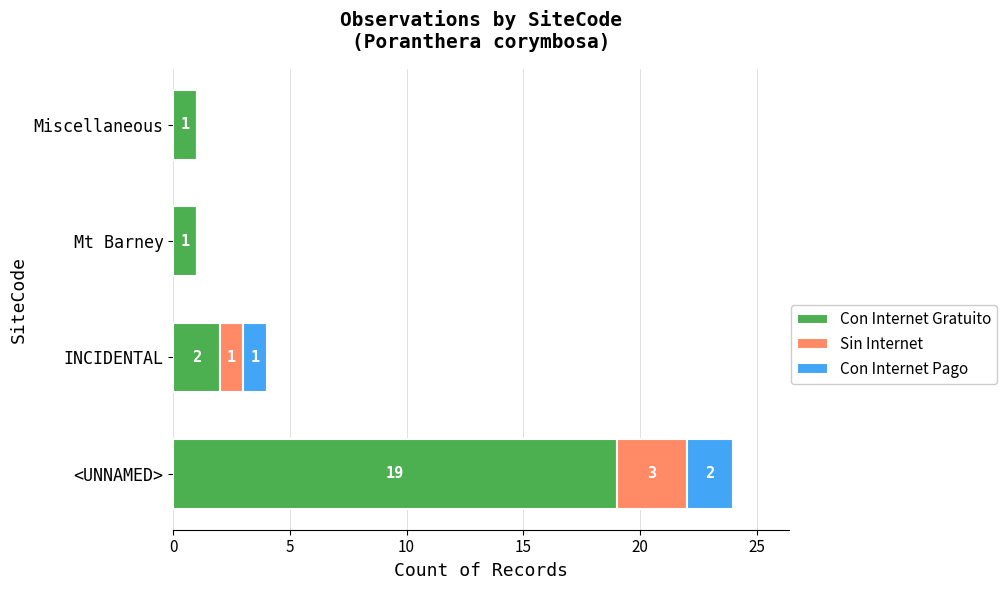

What is the sum of the Con Internet Gratuito values at Miscellaneous and INCIDENTAL?

3